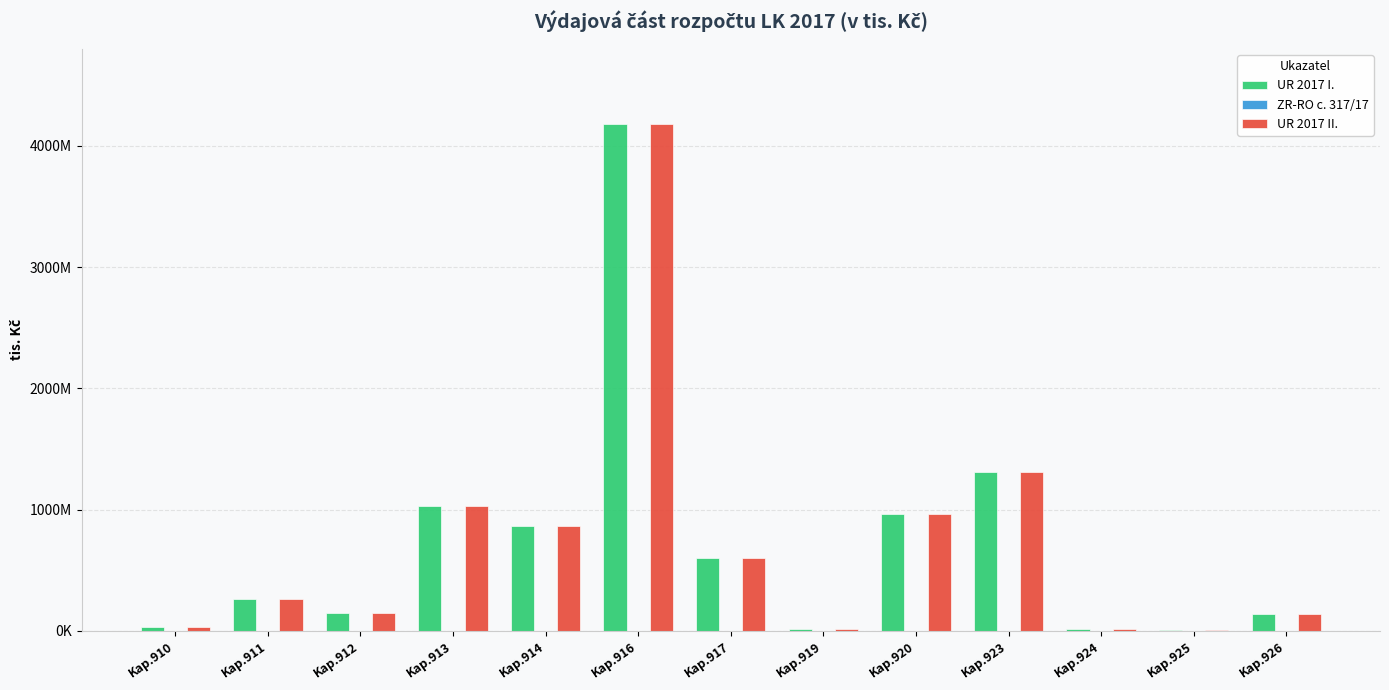

Are the bars horizontal?

No